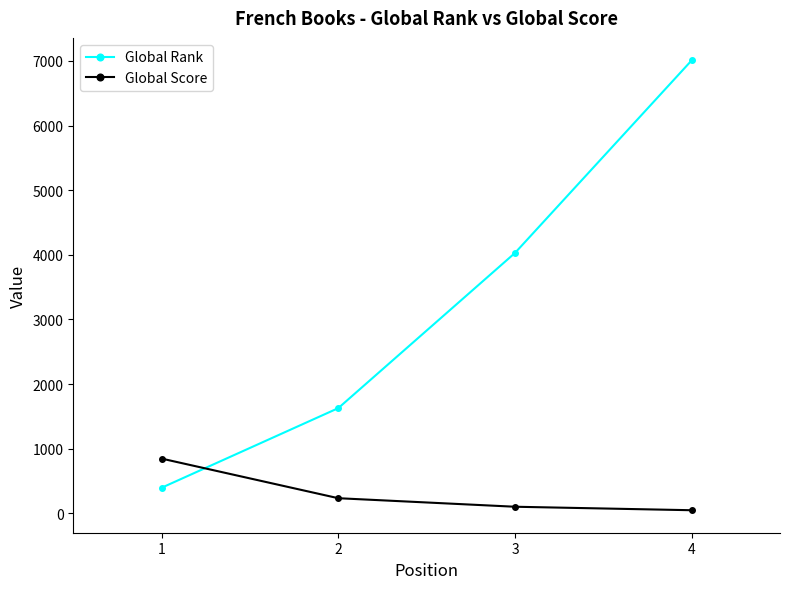

True or false: Global Rank and Global Score cross at least once.

True